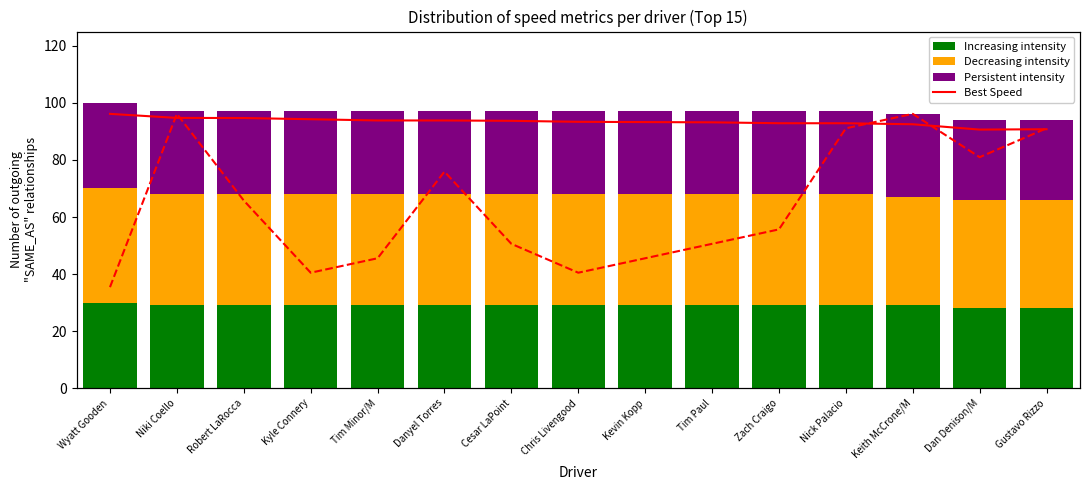

What is the label of the 11th bar from the right?

Tim Minor/M